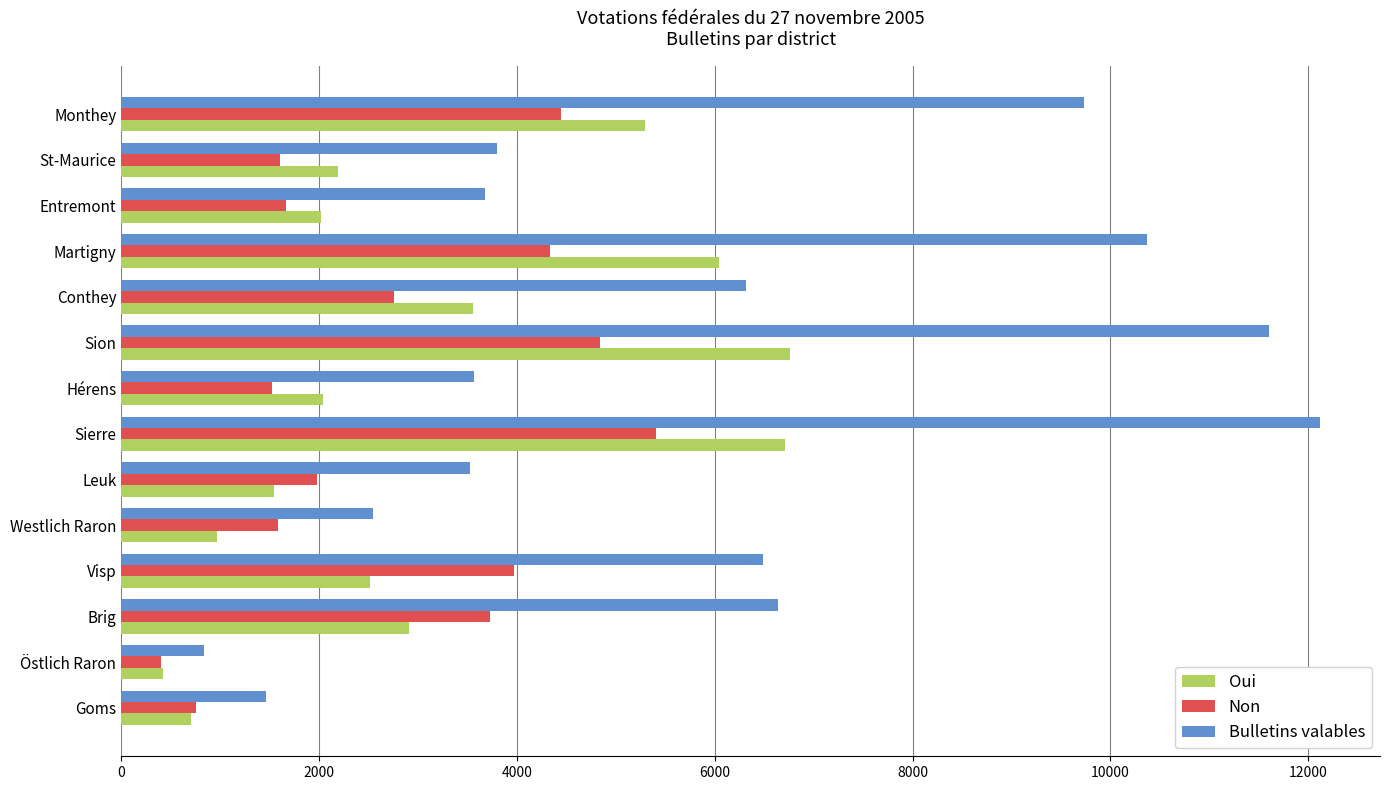

Which series has the widest spread of values?

Bulletins valables